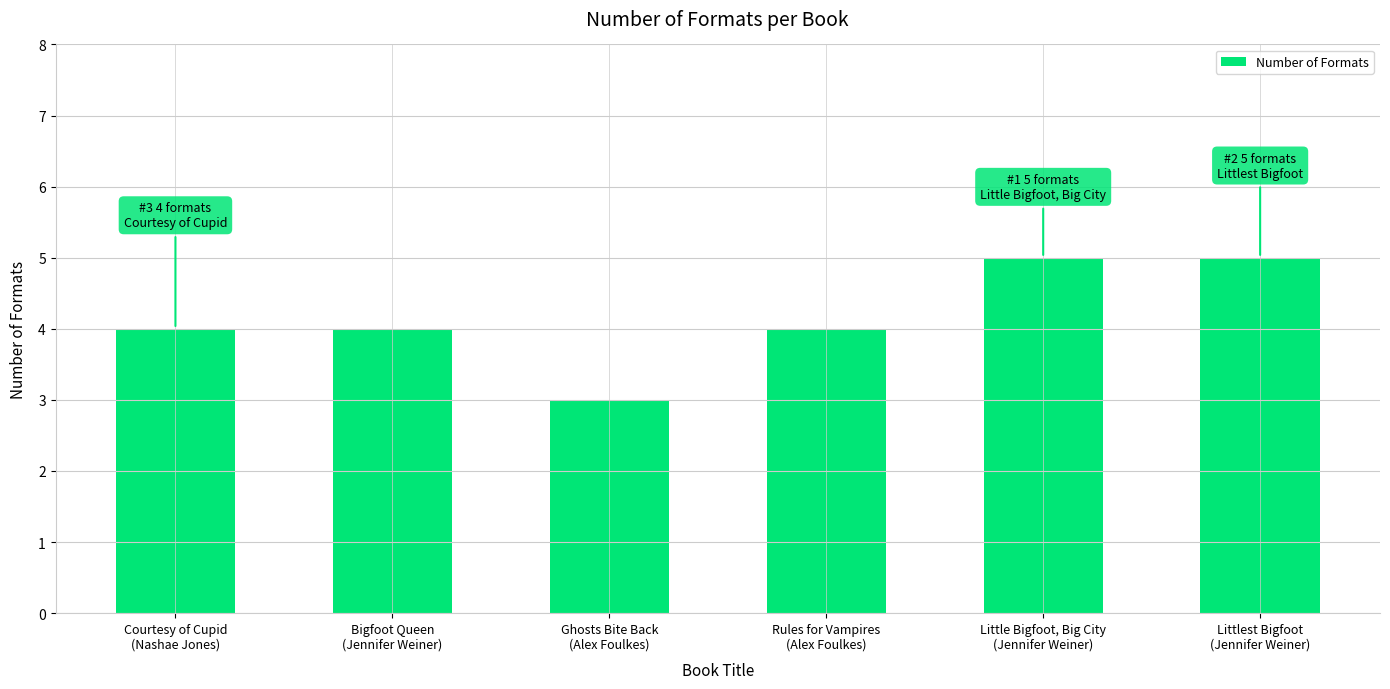

How many bars are there in total?

6